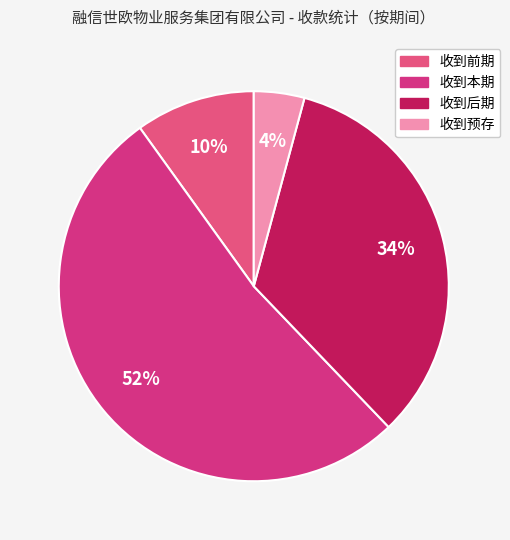

Is it true that 收到预存 is 1% of the pie?

False